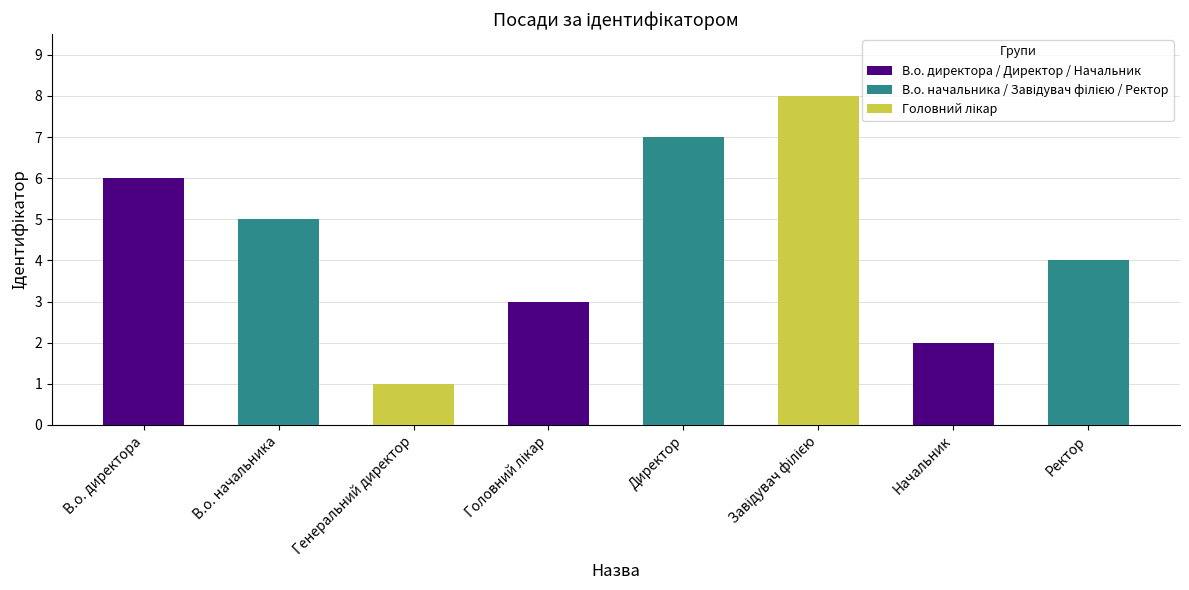

What value does the data have at Ректор?

4